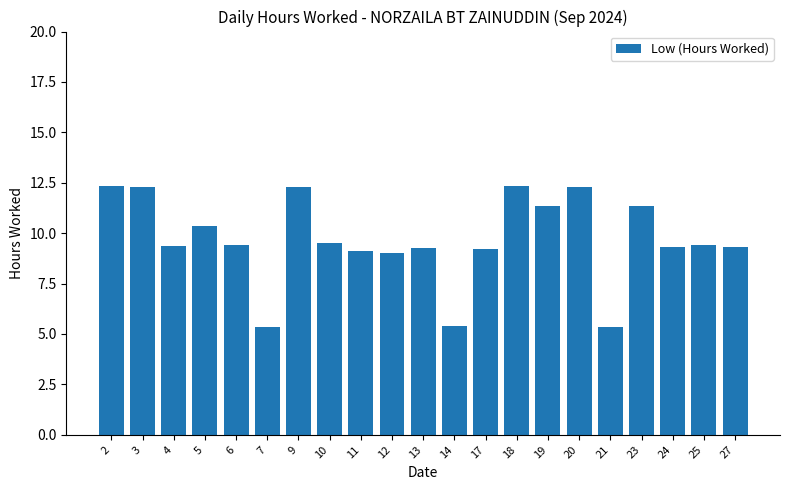

What is the average value?

9.7